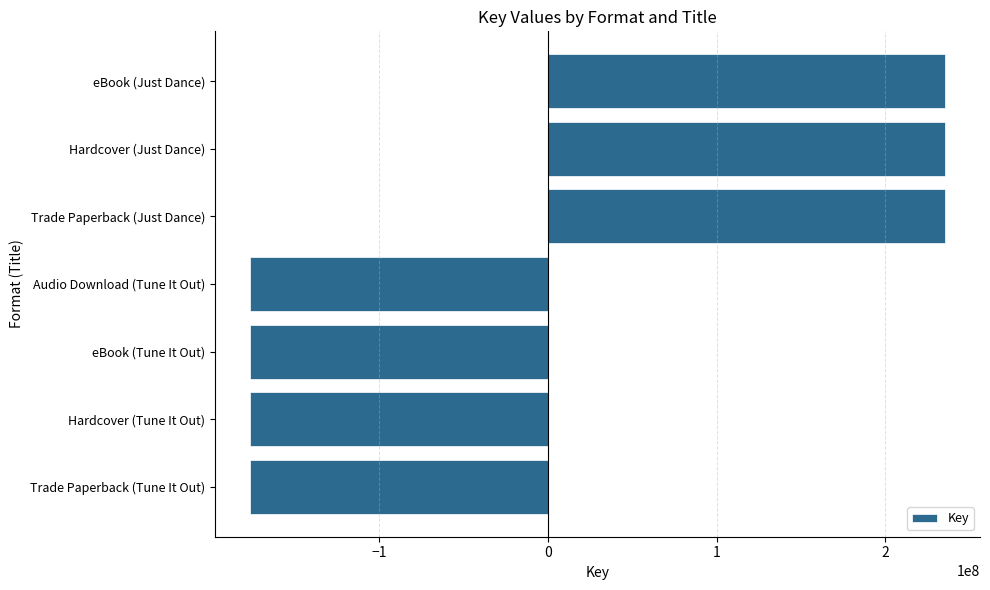

What value does the data have at eBook (Tune It Out)?

-176678889.9